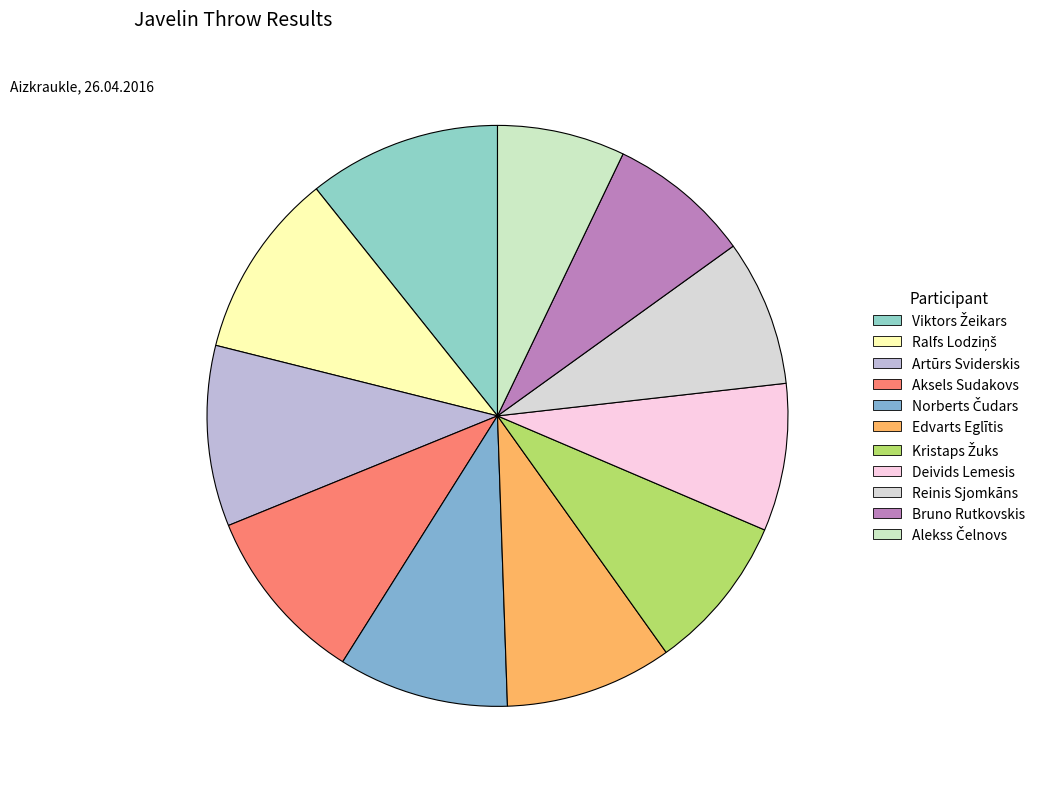

To the nearest percent, what percentage of the pie is Ralfs Lodziņš?

10%